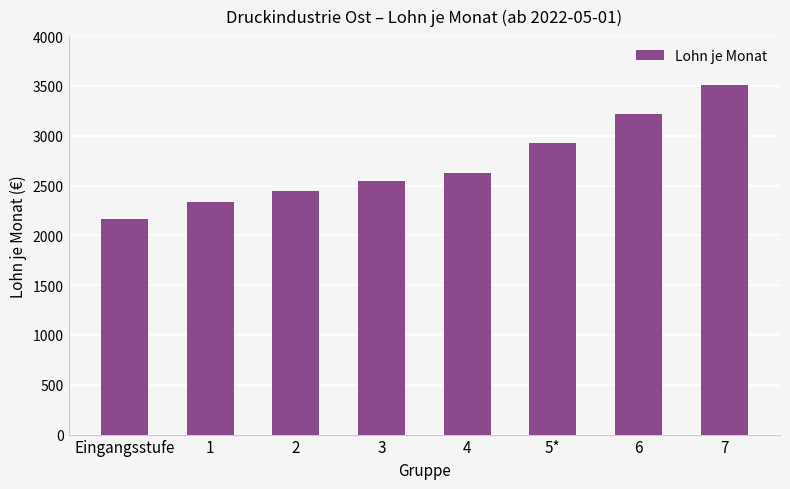

Between Eingangsstufe and 7, which is larger?

7